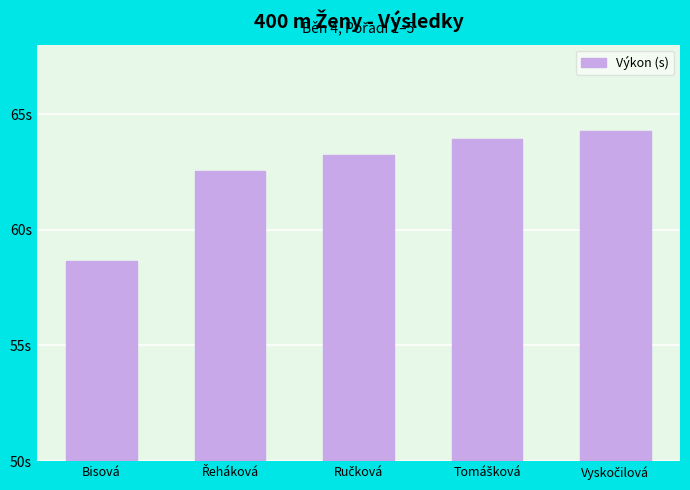

Rank the categories by value from highest to lowest.

Vyskočilová, Tomášková, Ručková, Řeháková, Bisová